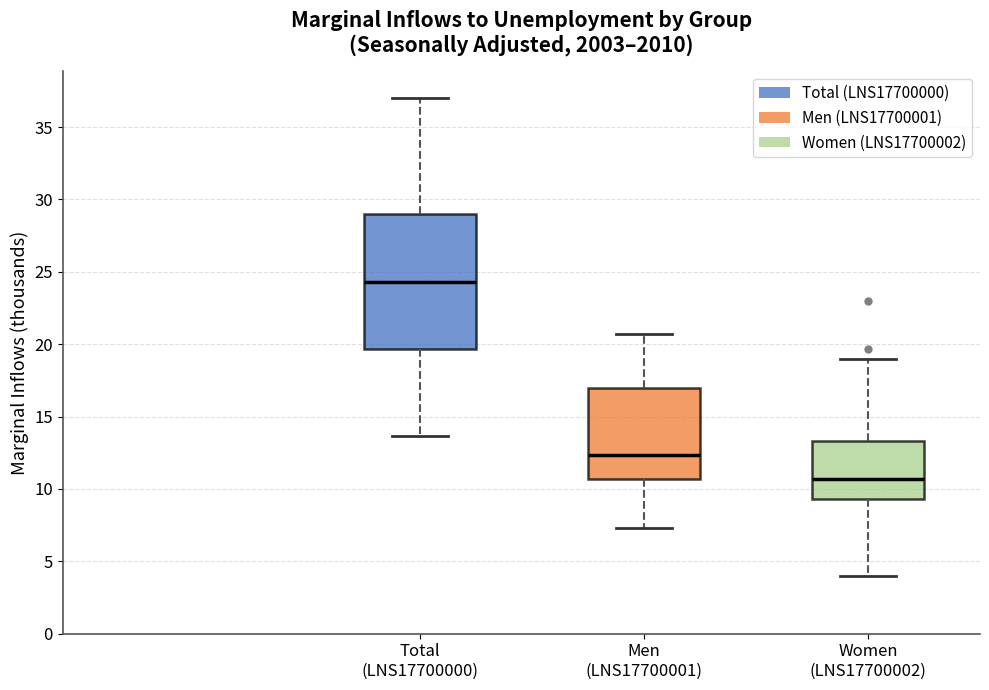

Reading left to right, read every box against the y-axis: the position of its median line, the range the box covers, and the ends of its whiskers. The values are not printed on the chart, so give them approximately, as read against the axis.

Total (LNS17700000): median 24.5, box 19.5 to 29.0, whiskers 13.5 to 37.0
Men (LNS17700001): median 12.5, box 10.5 to 17.0, whiskers 7.5 to 20.5
Women (LNS17700002): median 10.5, box 9.5 to 13.5, whiskers 4.0 to 19.0